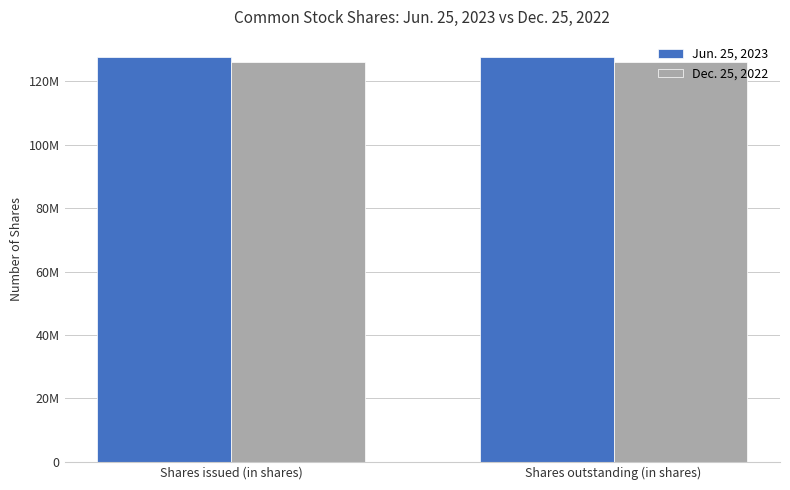

Does the chart contain stacked bars?

No